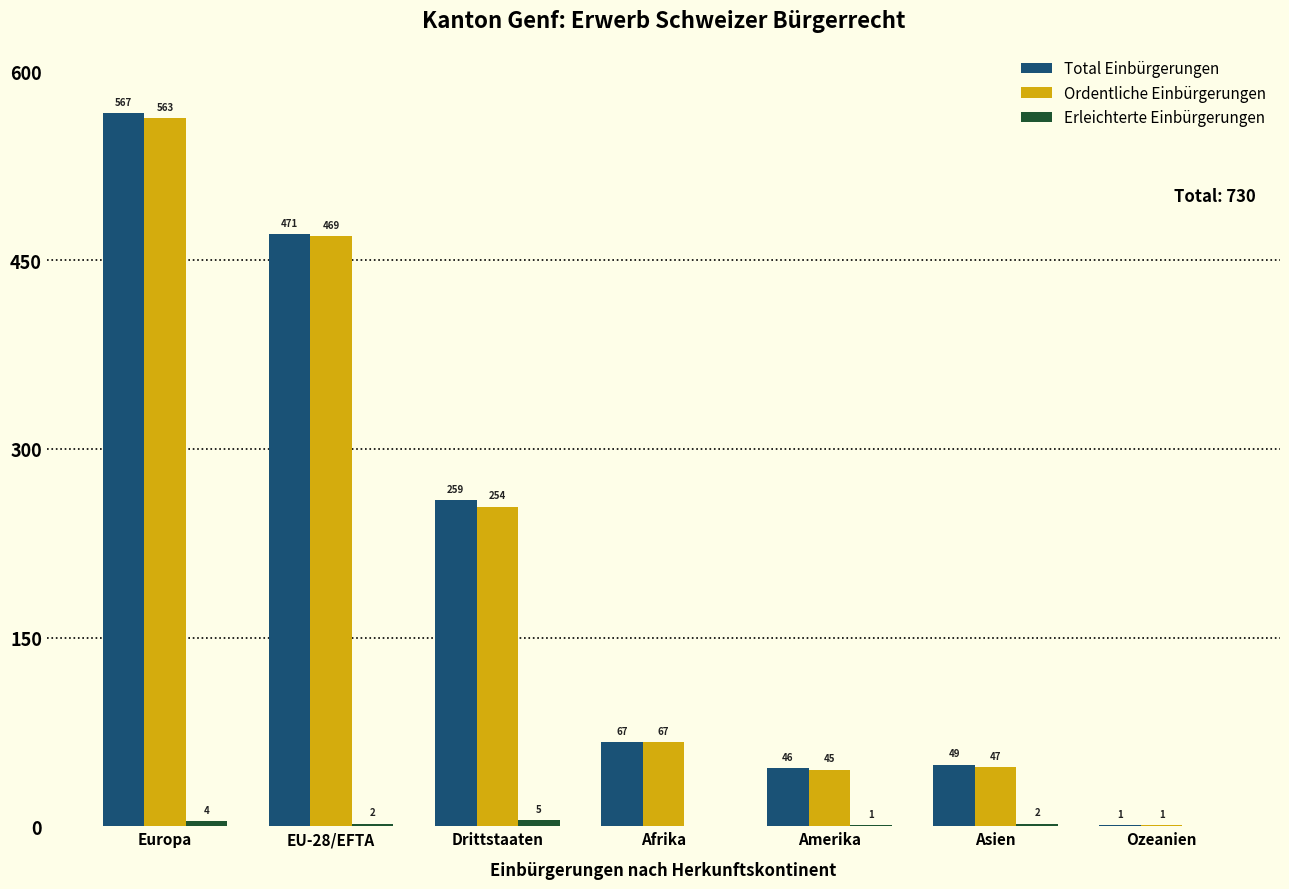

Which series has the largest total across all categories?

Total Einbürgerungen